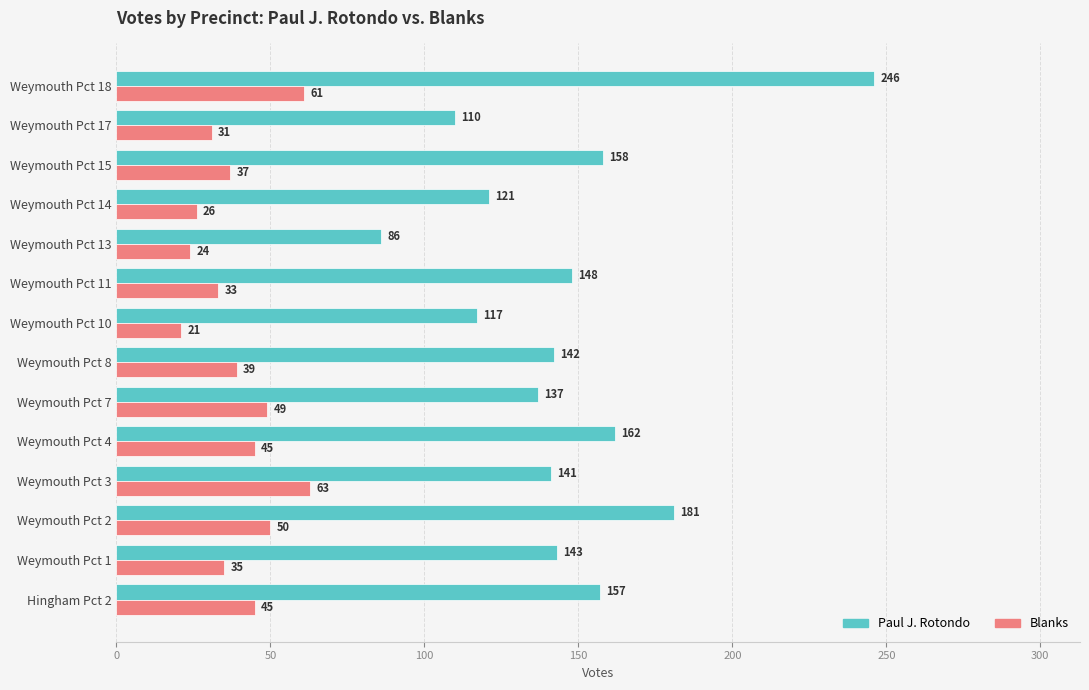

What is the total value across all series at Weymouth Pct 13?

110